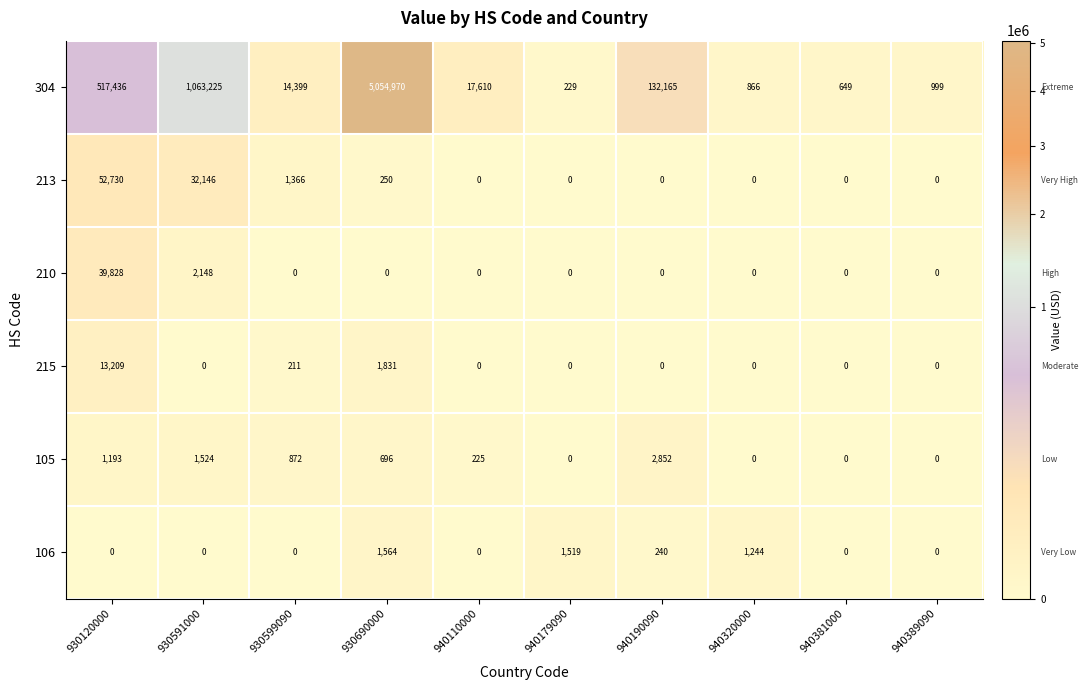

Is it true that 213 equals 1986 at 930599090?

False